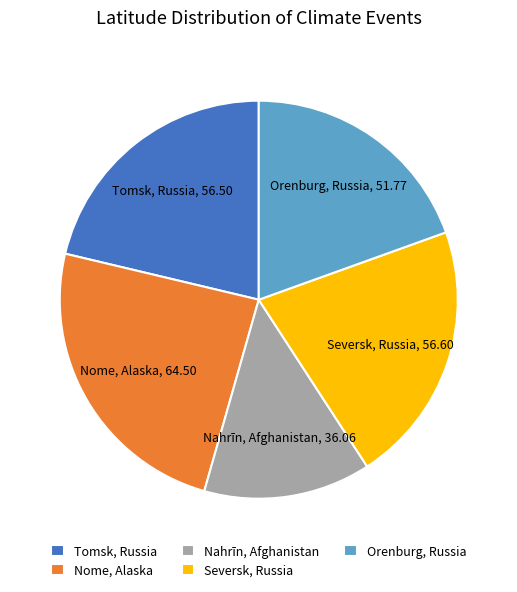

What is the ratio of the value at Nahrīn, Afghanistan to the value at Seversk, Russia?

0.6